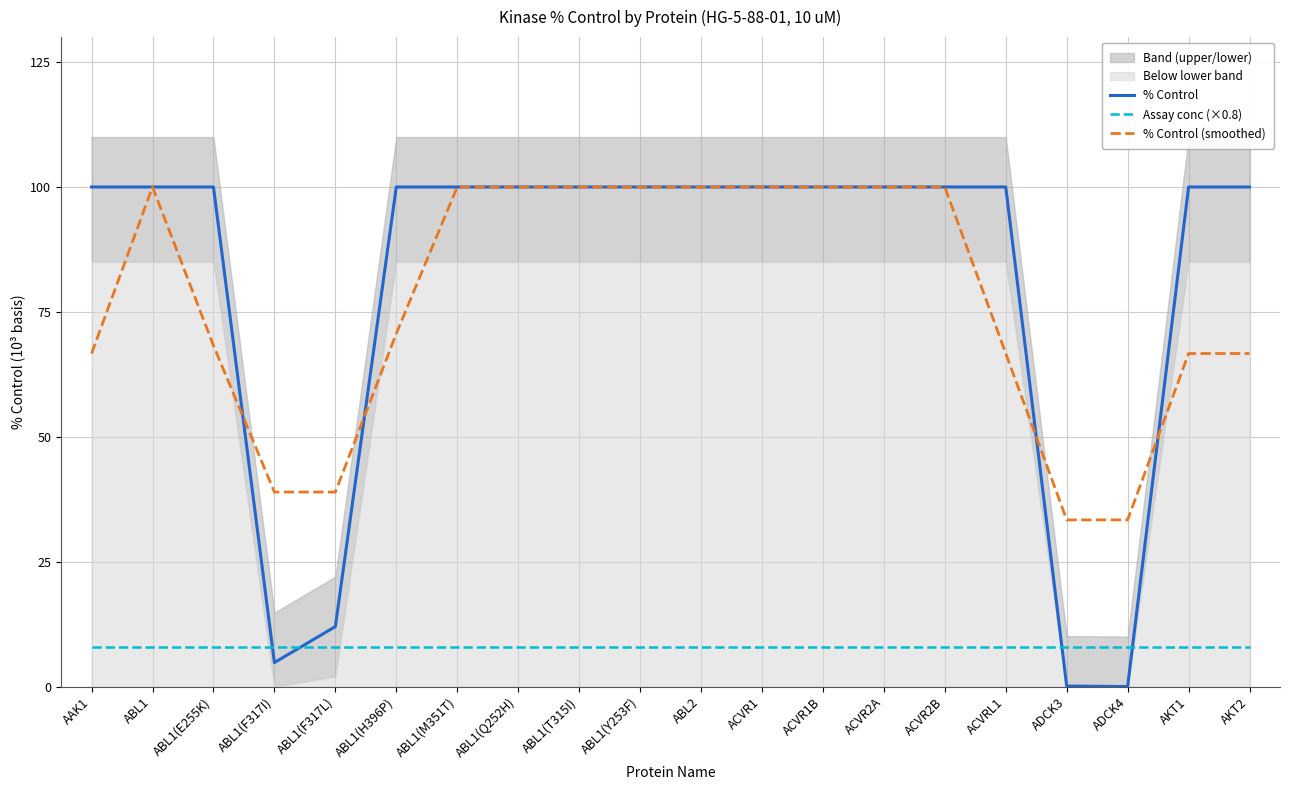

How many values in the % Control series are below 100?

4